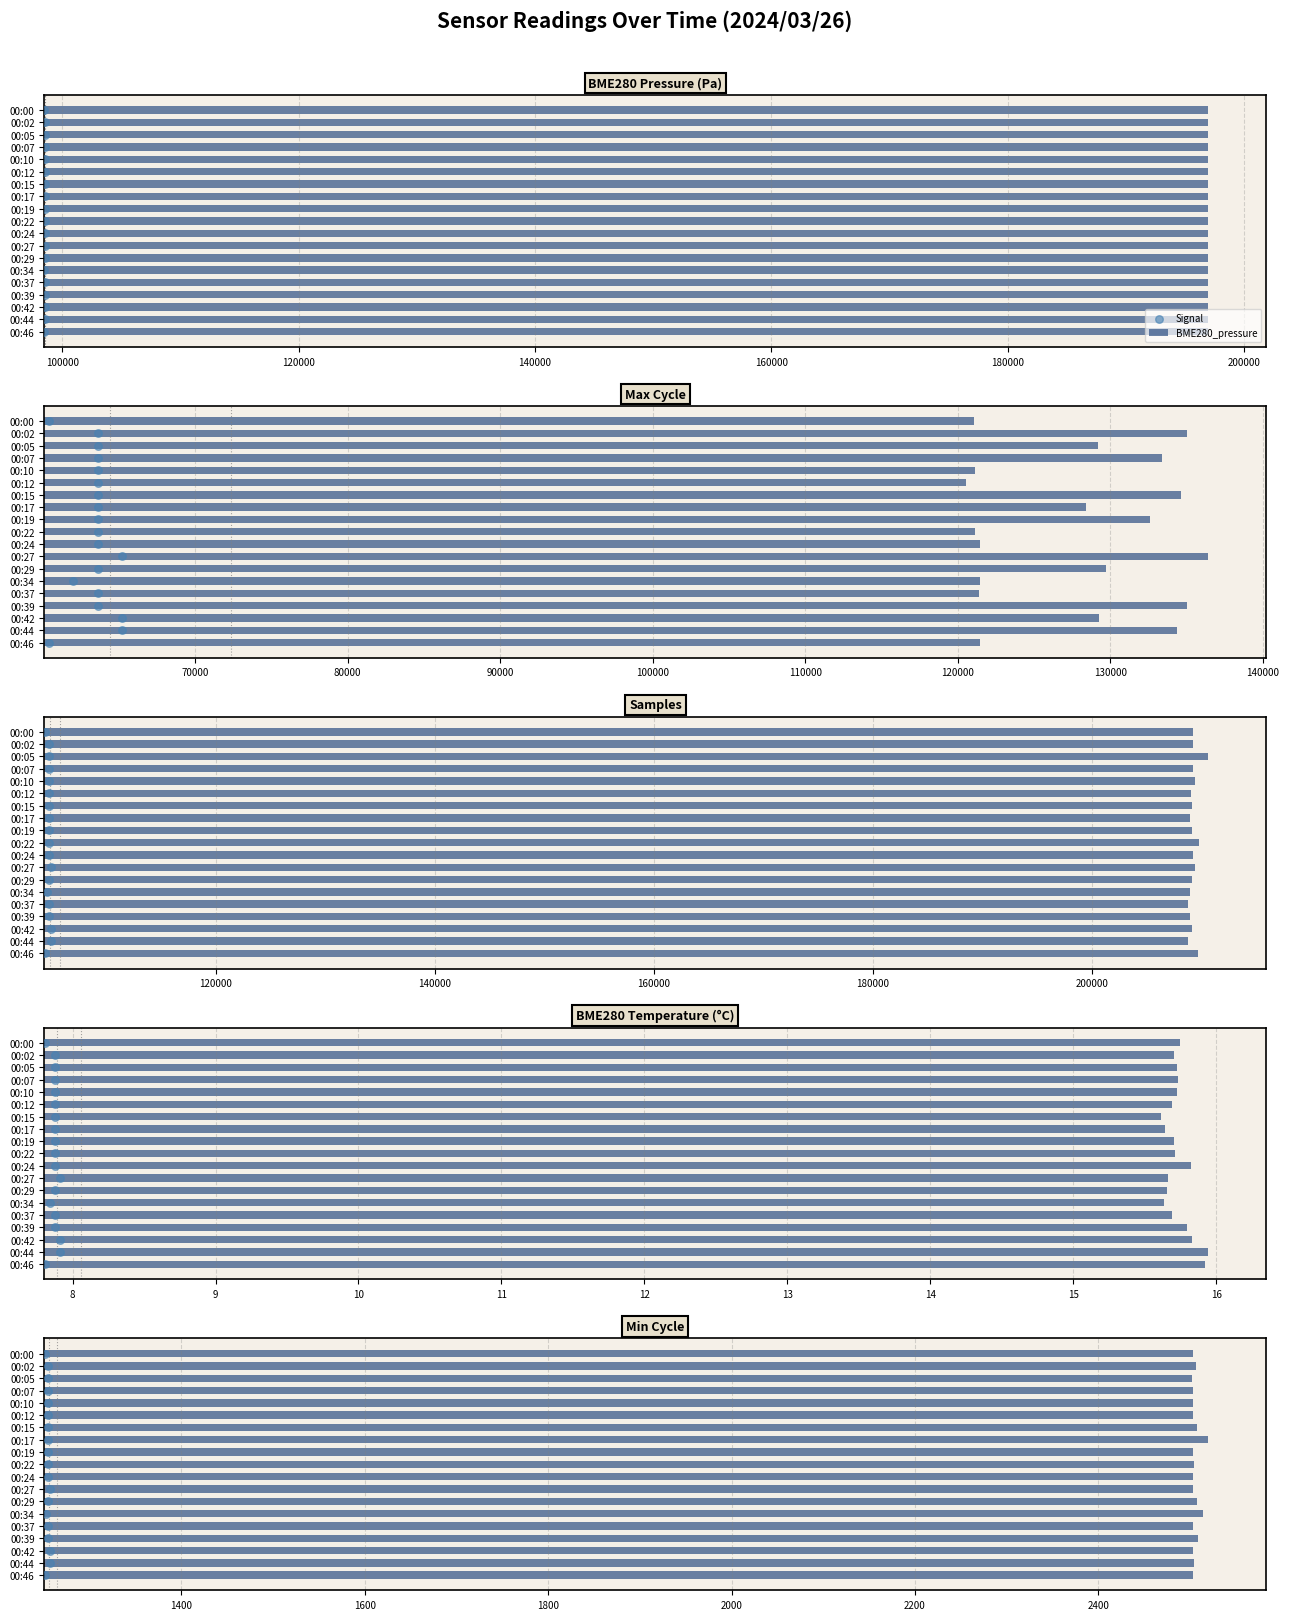

Which series contains the lowest Y value?

Signal